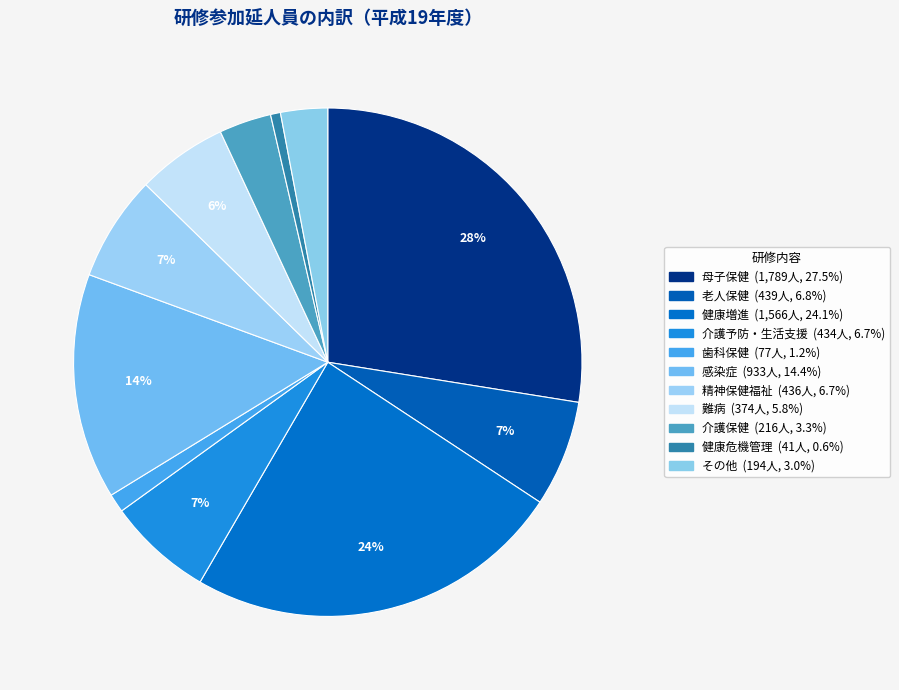

Does 母子保健 represent more than half of the total?

No